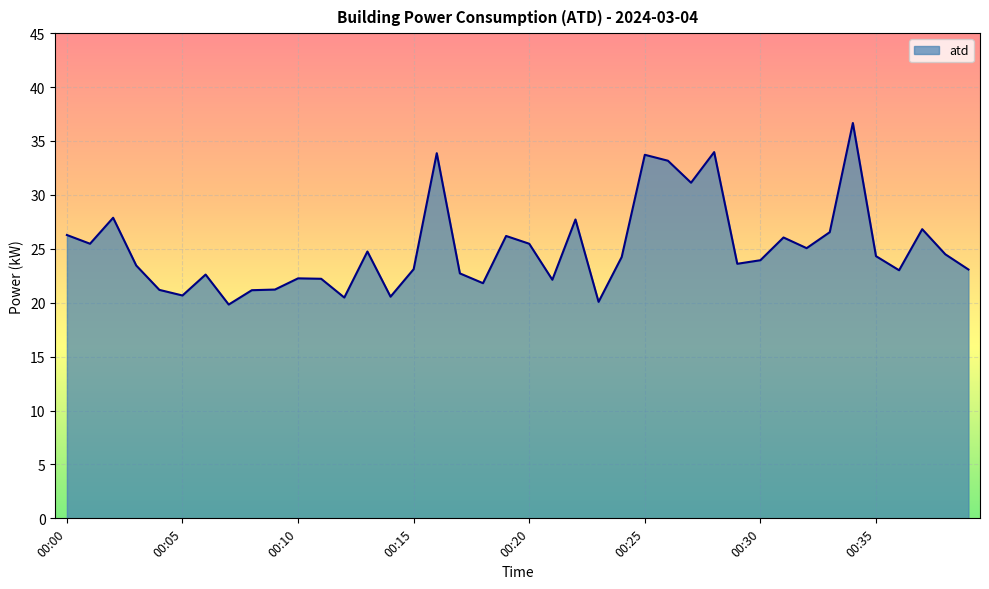

What is the greatest value displayed?

36.7